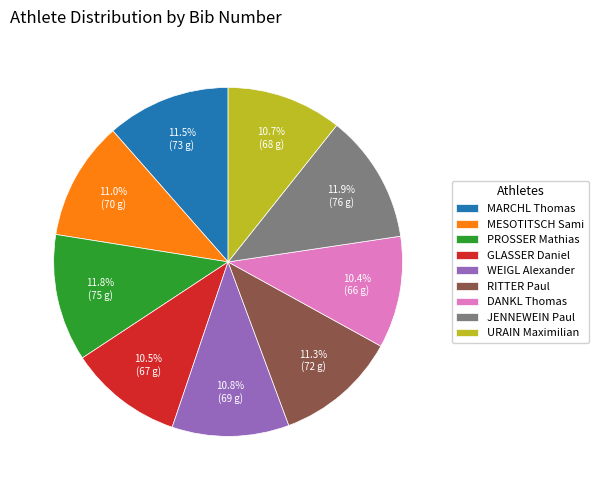

Approximately how many times larger is the value at DANKL Thomas compared to GLASSER Daniel?

1.0